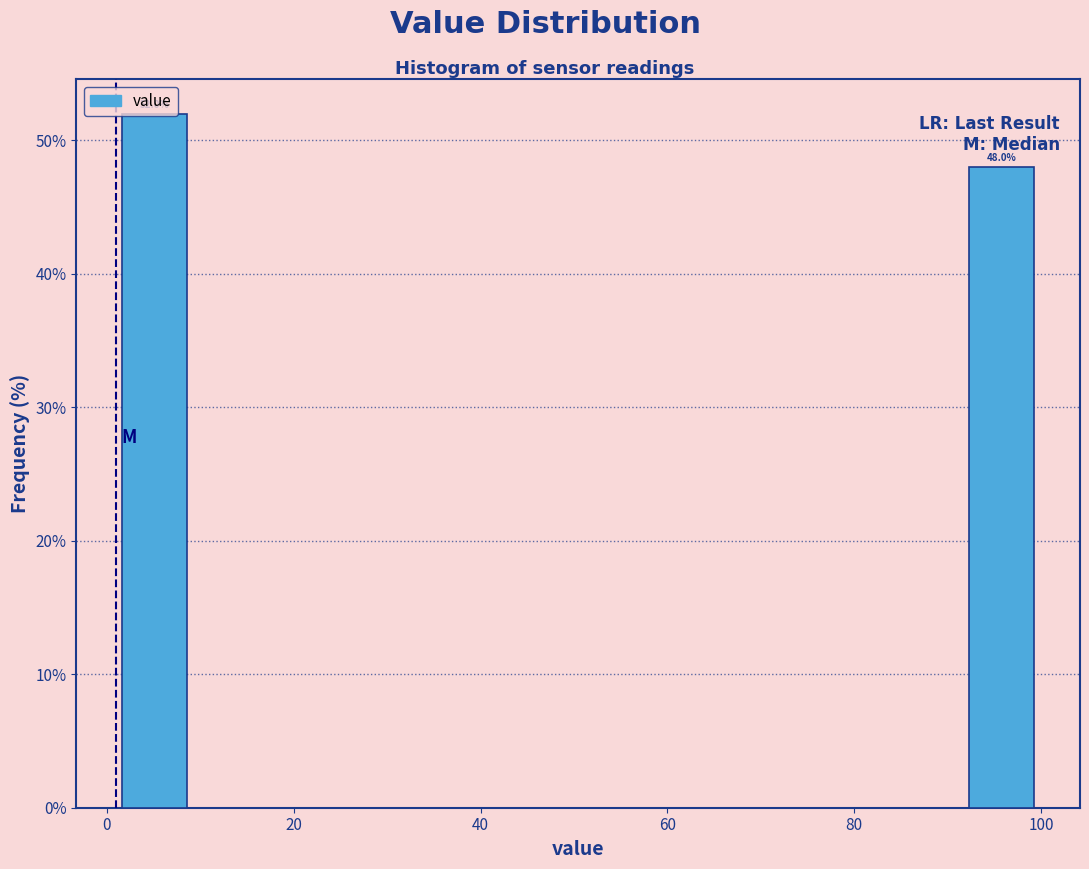

Which range on the x-axis has the tallest bar?

2 to 10